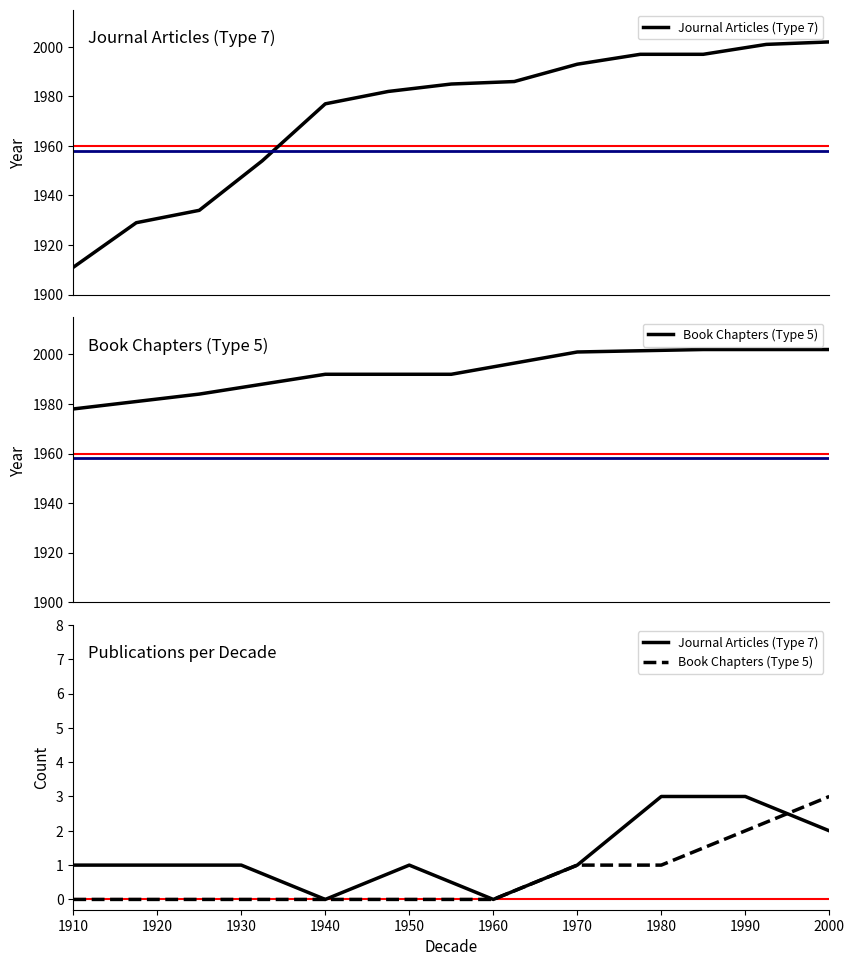

Reading left to right, list all the values displayed in this chart.

Journal Articles (Type 7): 1	1	1	0	1	0	1	3	3	2
Book Chapters (Type 5): 0	0	0	0	0	0	1	1	2	3